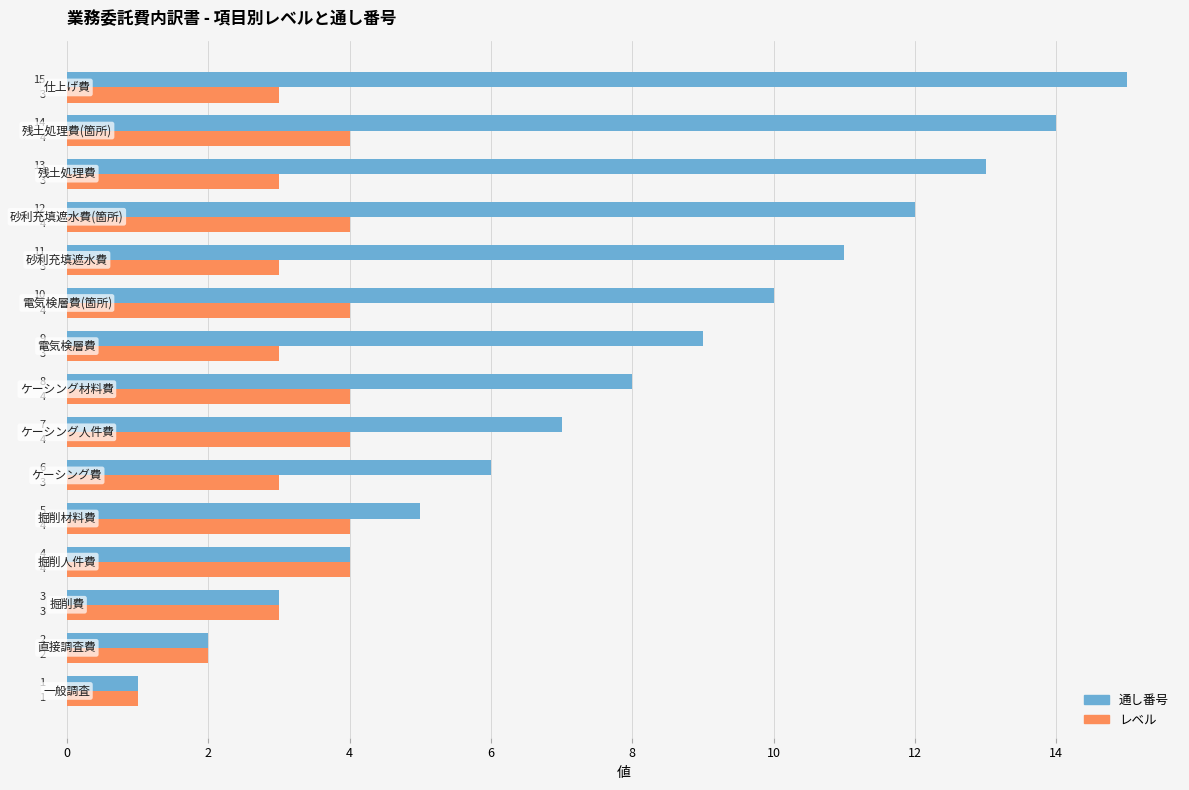

Which series has the widest spread of values?

通し番号